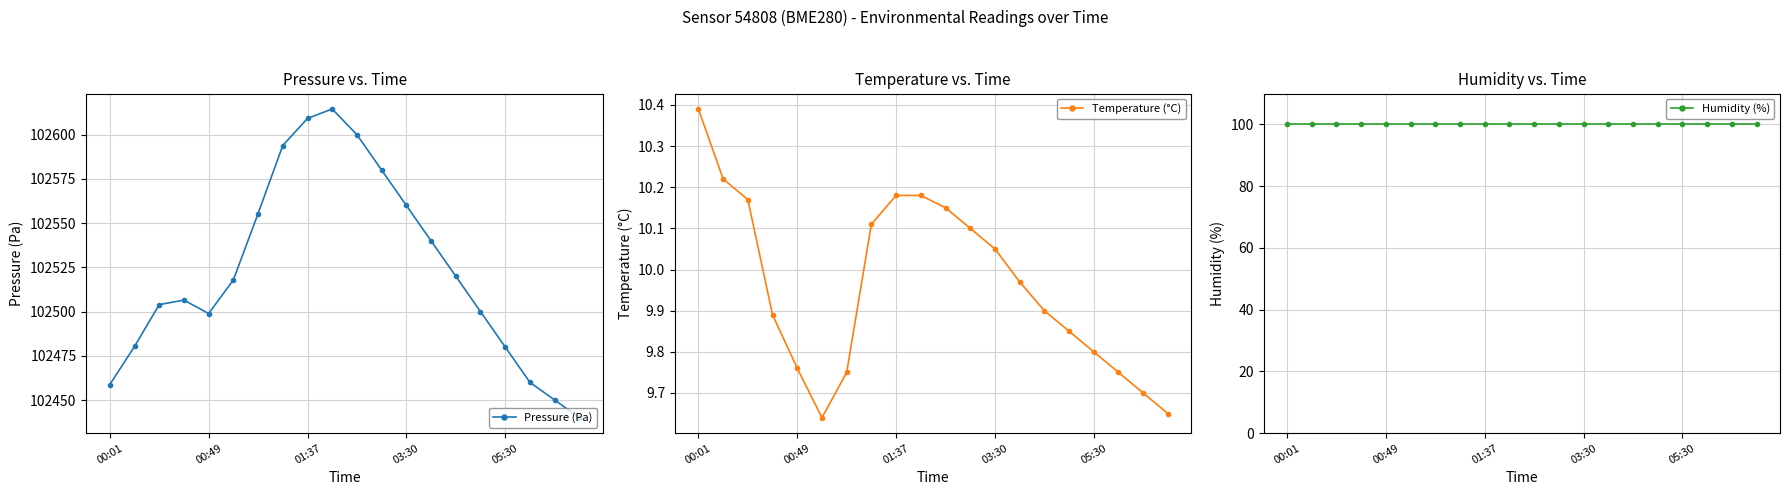

True or false: Humidity (%) has more than 1 points higher than both neighbors.

False